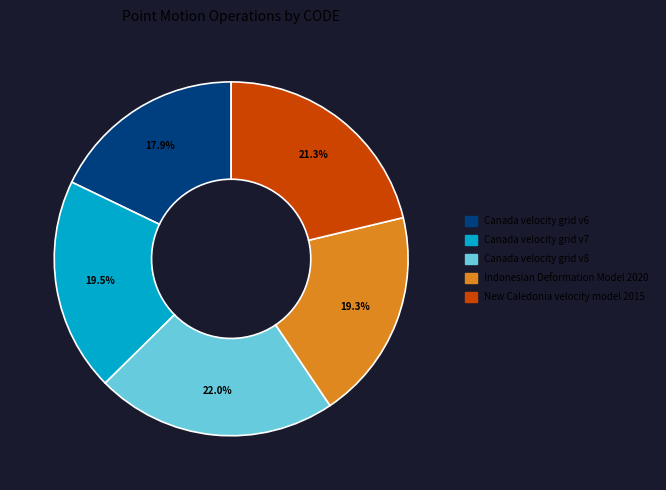

To the nearest percent, what is the difference between the largest and smallest slice percentages?

4%